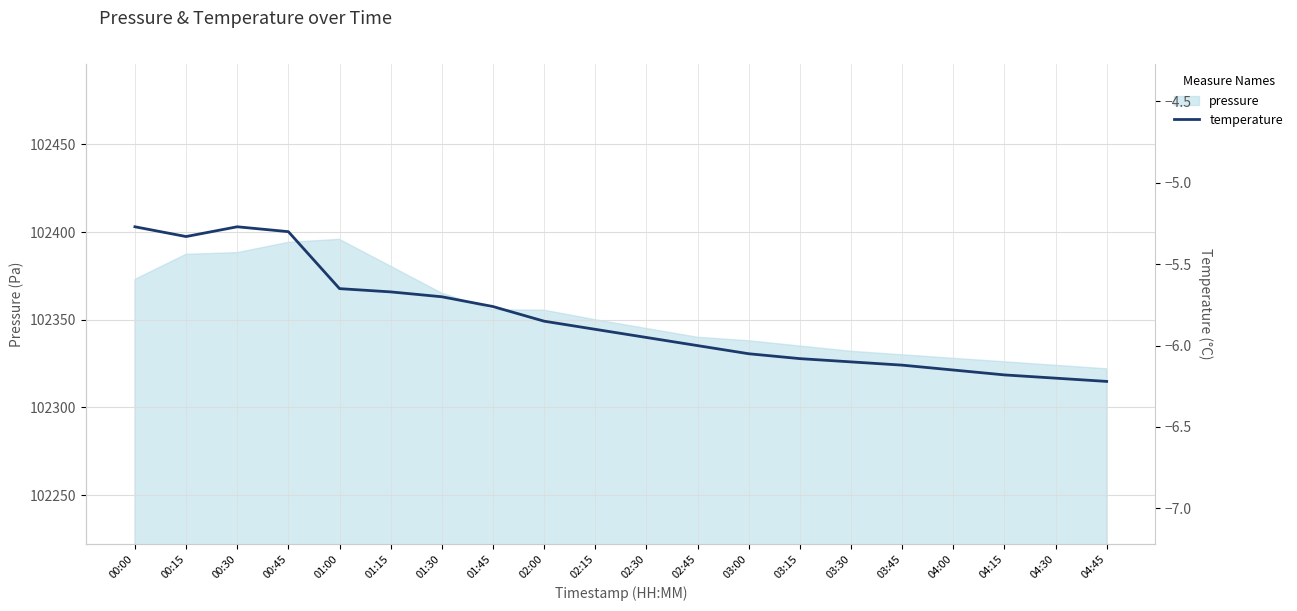

The pressure series shows 148450.0 at 02:45. True or false?

False